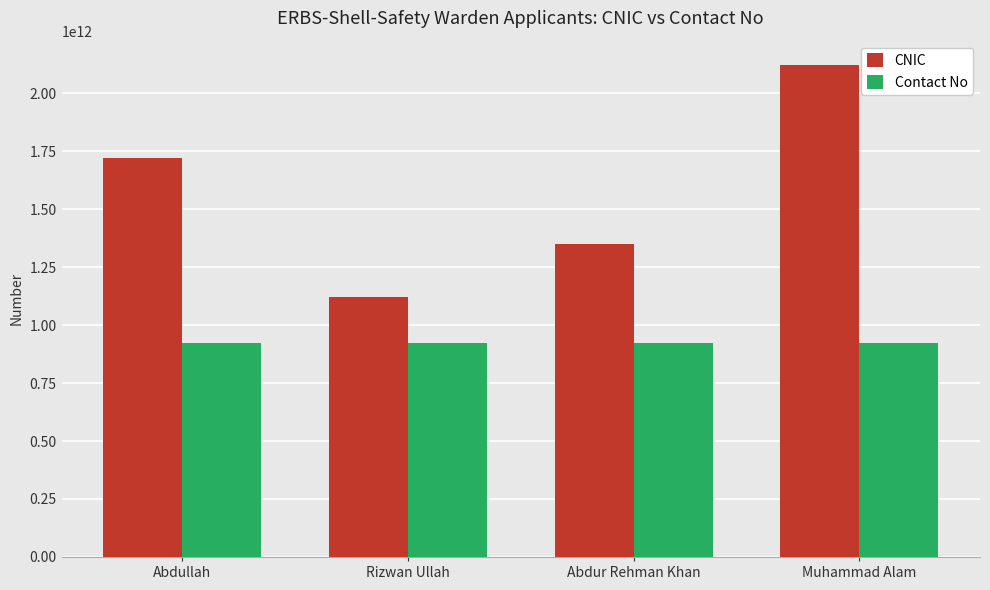

What is the minimum value shown in the chart?

923059486664